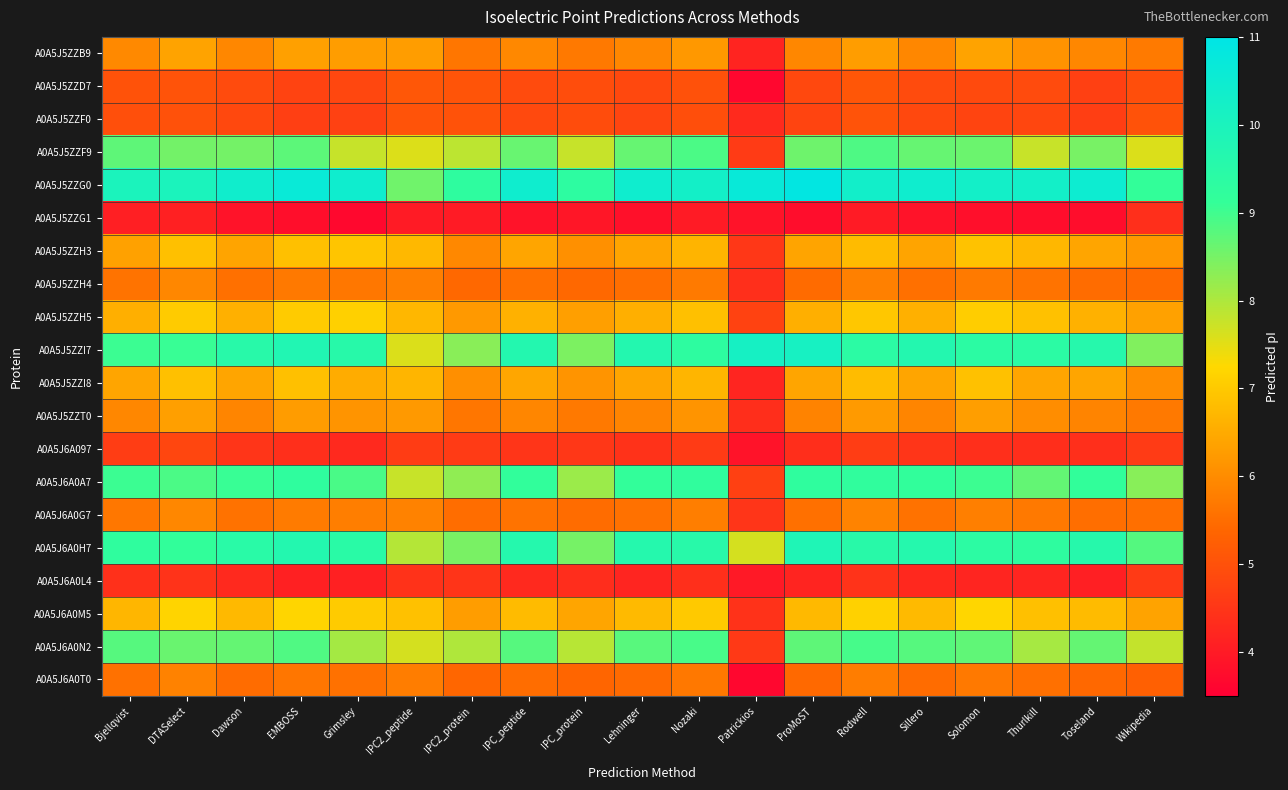

What is the total value across all series at Nozaki?

135.8